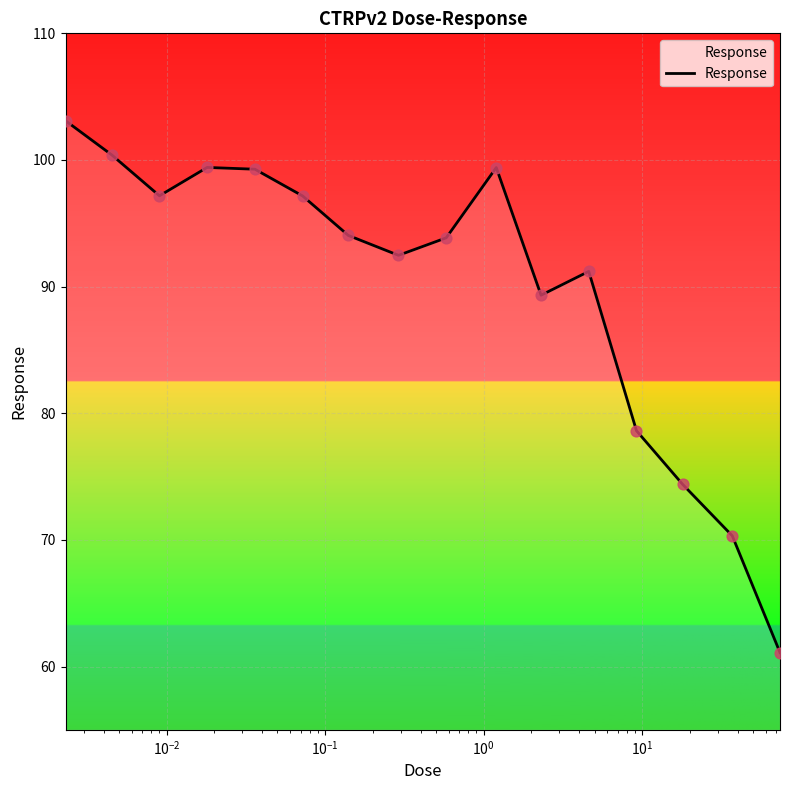

What is the difference between the maximum and minimum values?

42.0